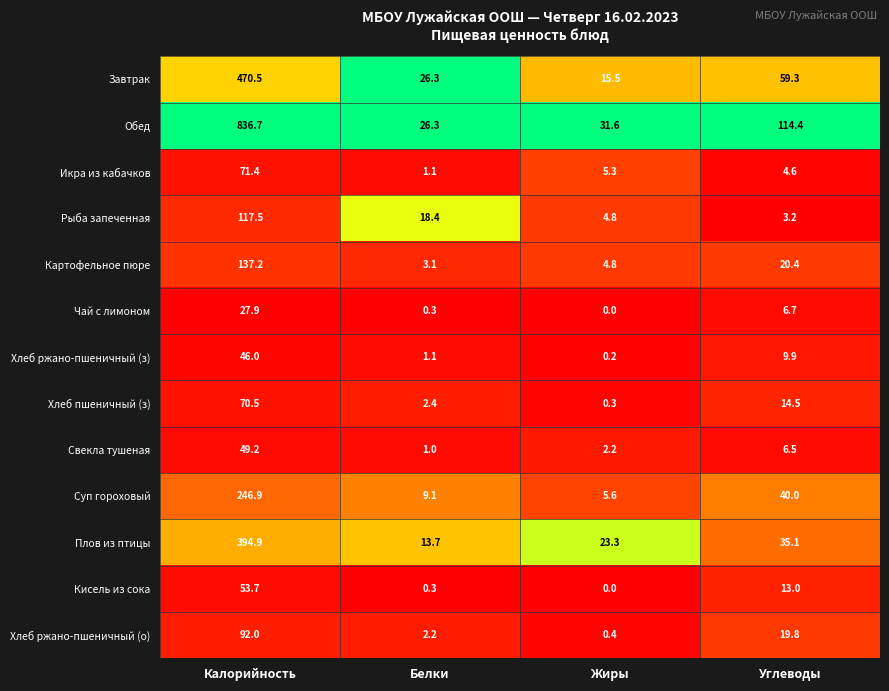

Count the number of categories in the chart.

4